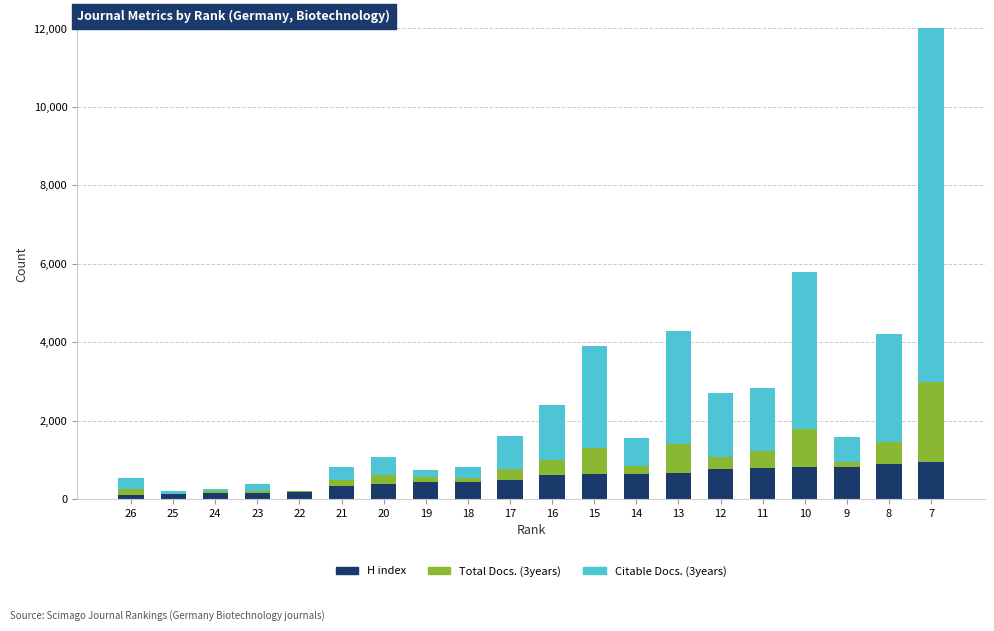

Read the H index value at 13, to the nearest 50.

650